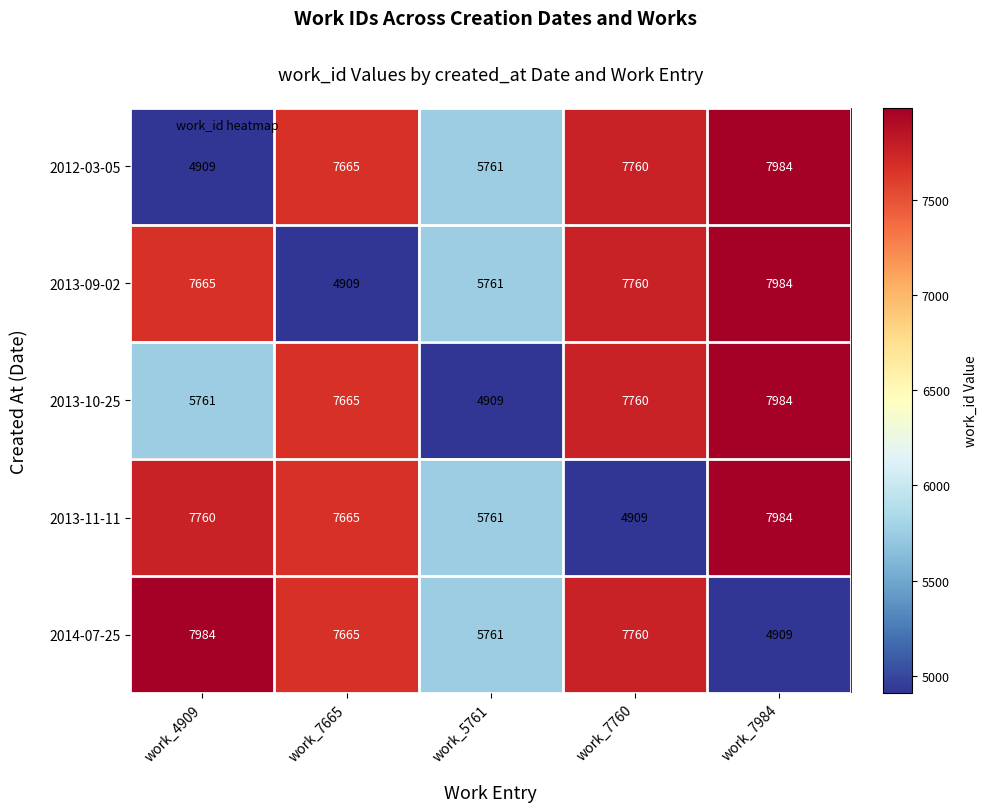

What is the maximum value shown in the chart?

7984